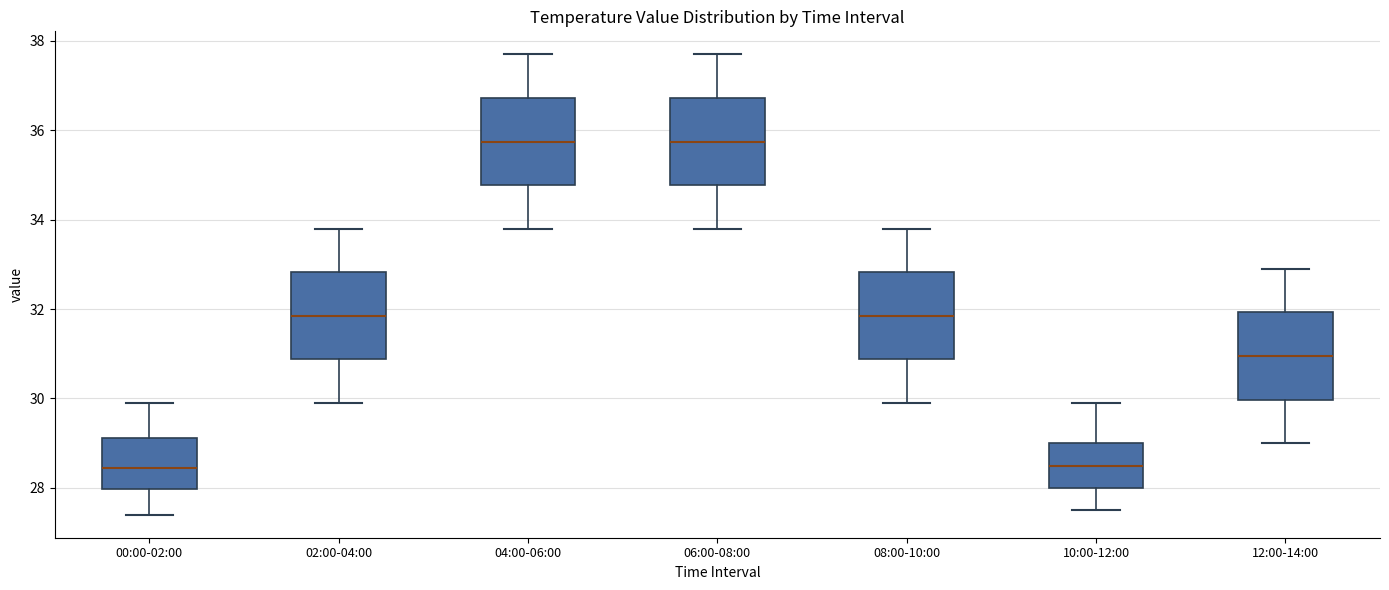

Where is the upper edge of the box for 12:00-14:00 on the y-axis? The values are not printed on the chart, so give them approximately, as read against the axis.

32.0